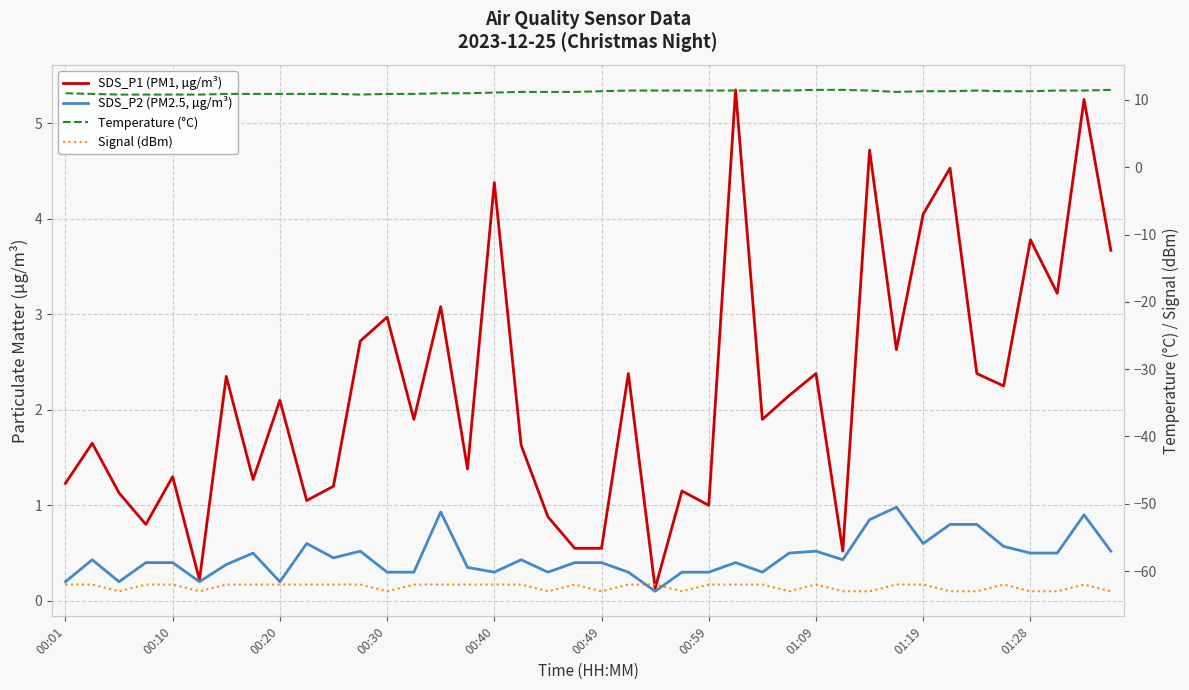

List the series in order of their peak value, highest first.

Temperature (°C), SDS_P1 (PM1, µg/m³), SDS_P2 (PM2.5, µg/m³), Signal (dBm)